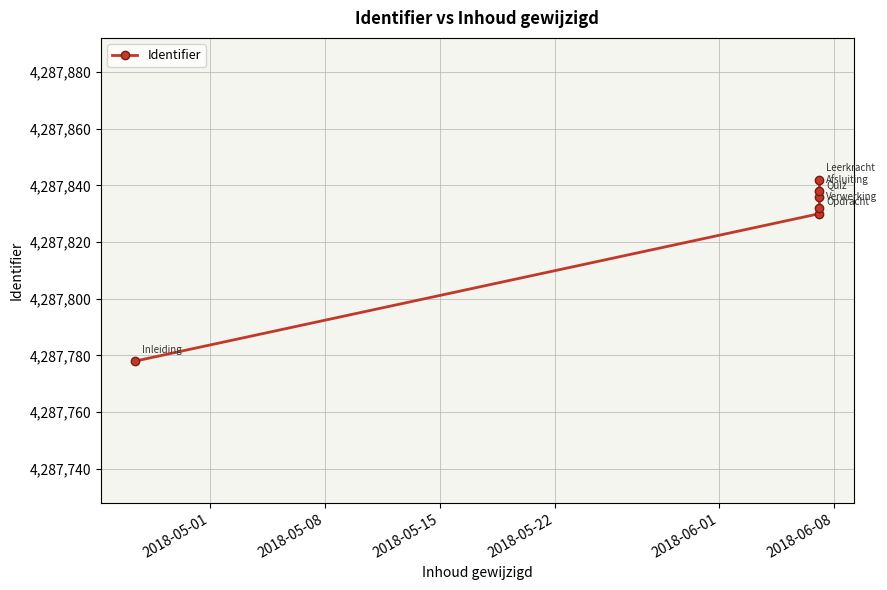

What is the maximum value shown in the chart?

4287842